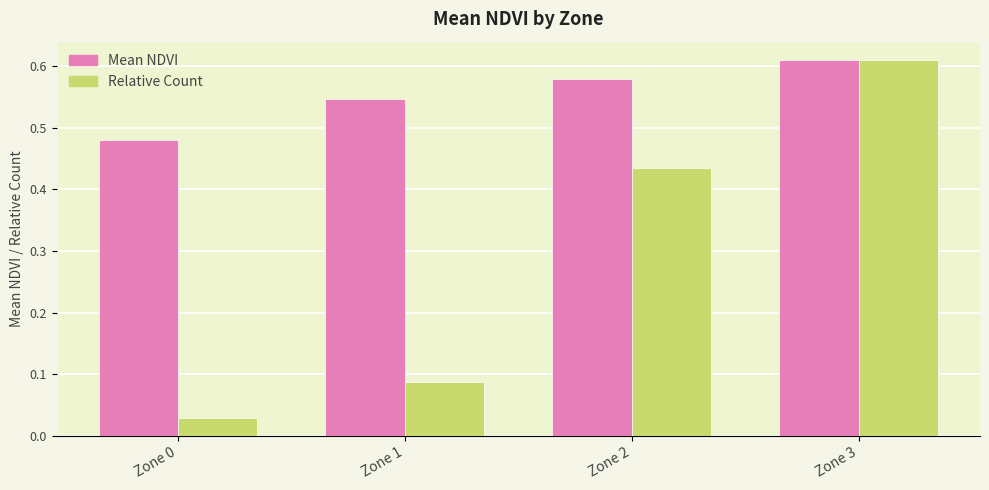

What is the sum of all Relative Count values?

1.2